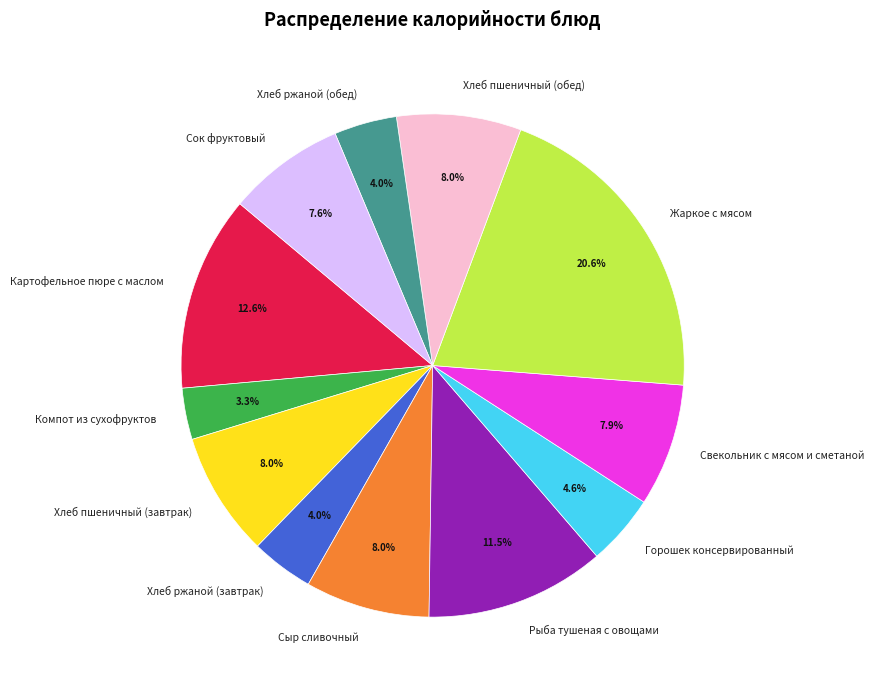

What portion of the pie excludes Рыба тушеная с овощами?

88.5%